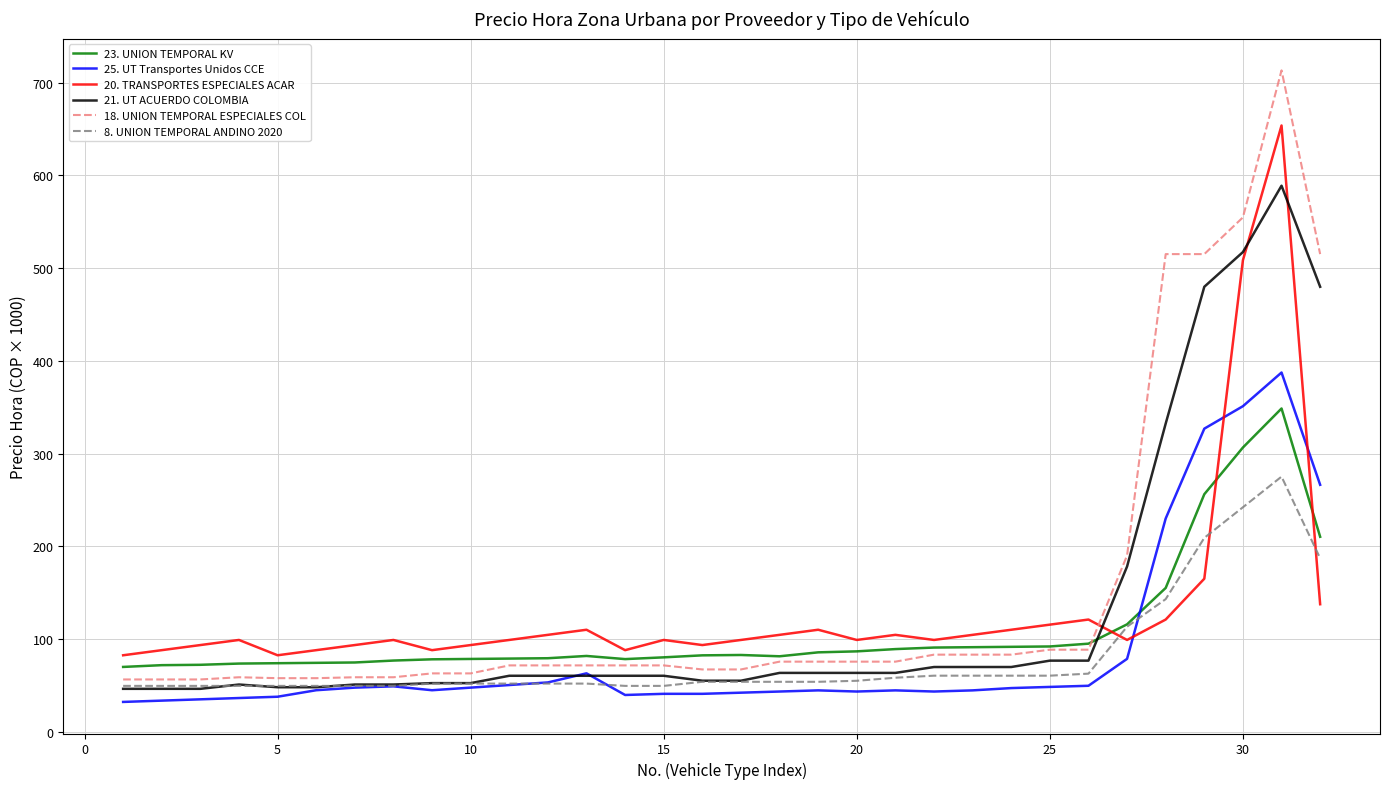

True or false: 8. UNION TEMPORAL ANDINO 2020 and 20. TRANSPORTES ESPECIALES ACAR cross at least once.

True